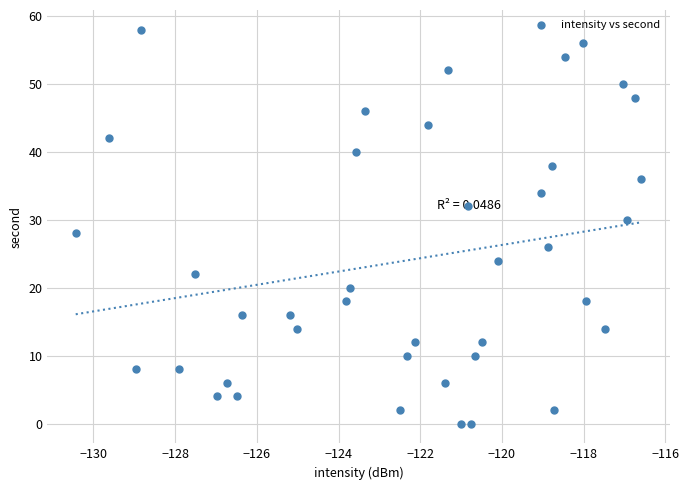

What is the range of Y values (max minus min)?

58